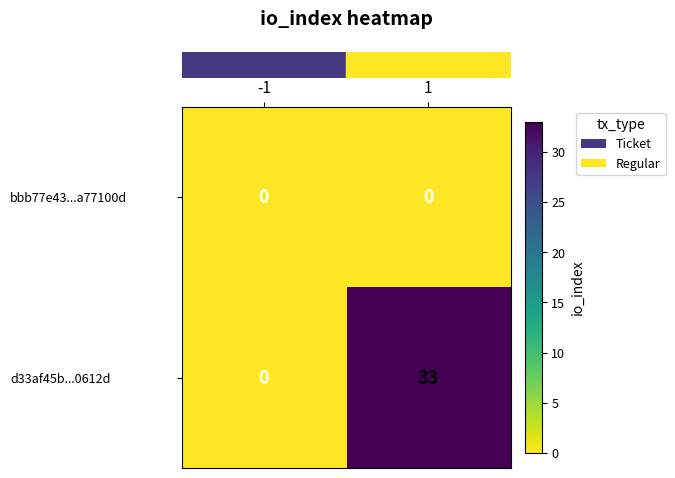

Reading left to right, transcribe all the data shown in this chart.

bbb77e43...a77100d: -1=0	1=0
d33af45b...0612d: -1=0	1=33